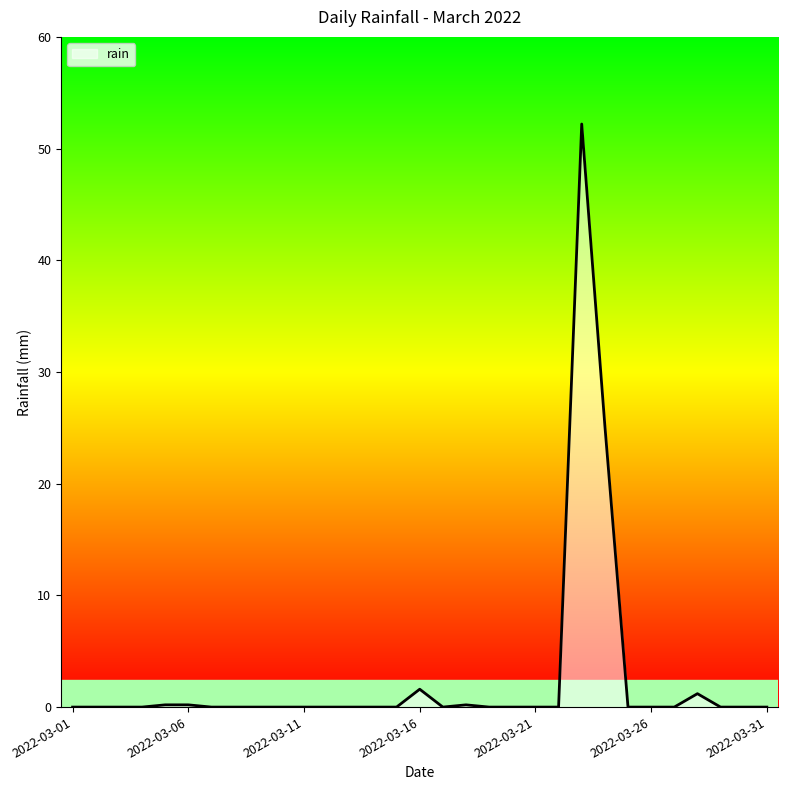

Which label corresponds to the smallest value in the chart?

2022-03-01